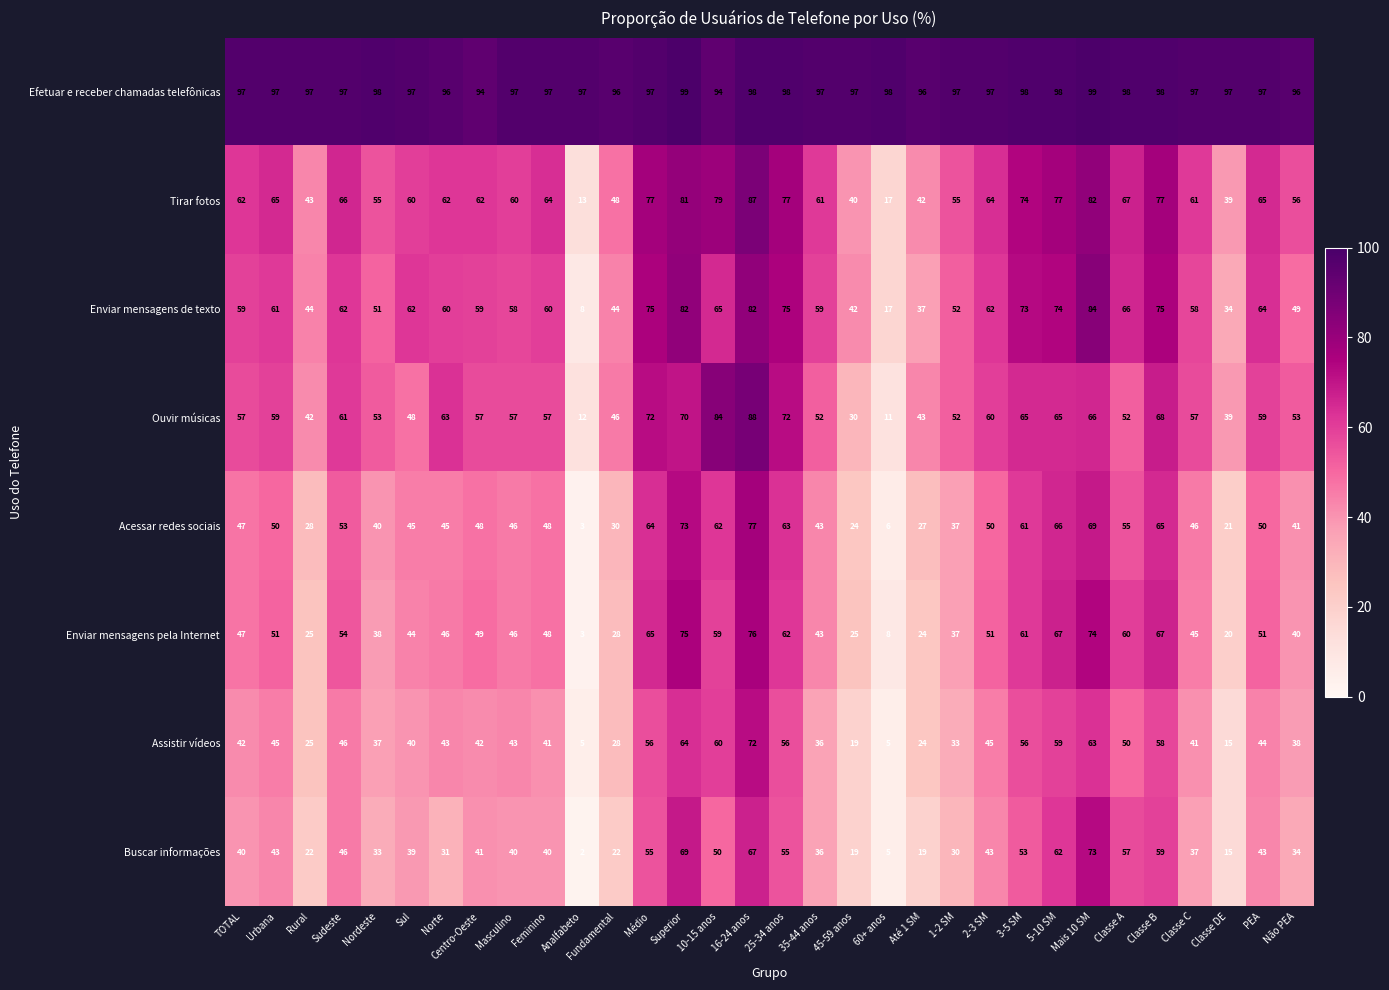

Which series changed the most between 10-15 anos and PEA?

Ouvir músicas